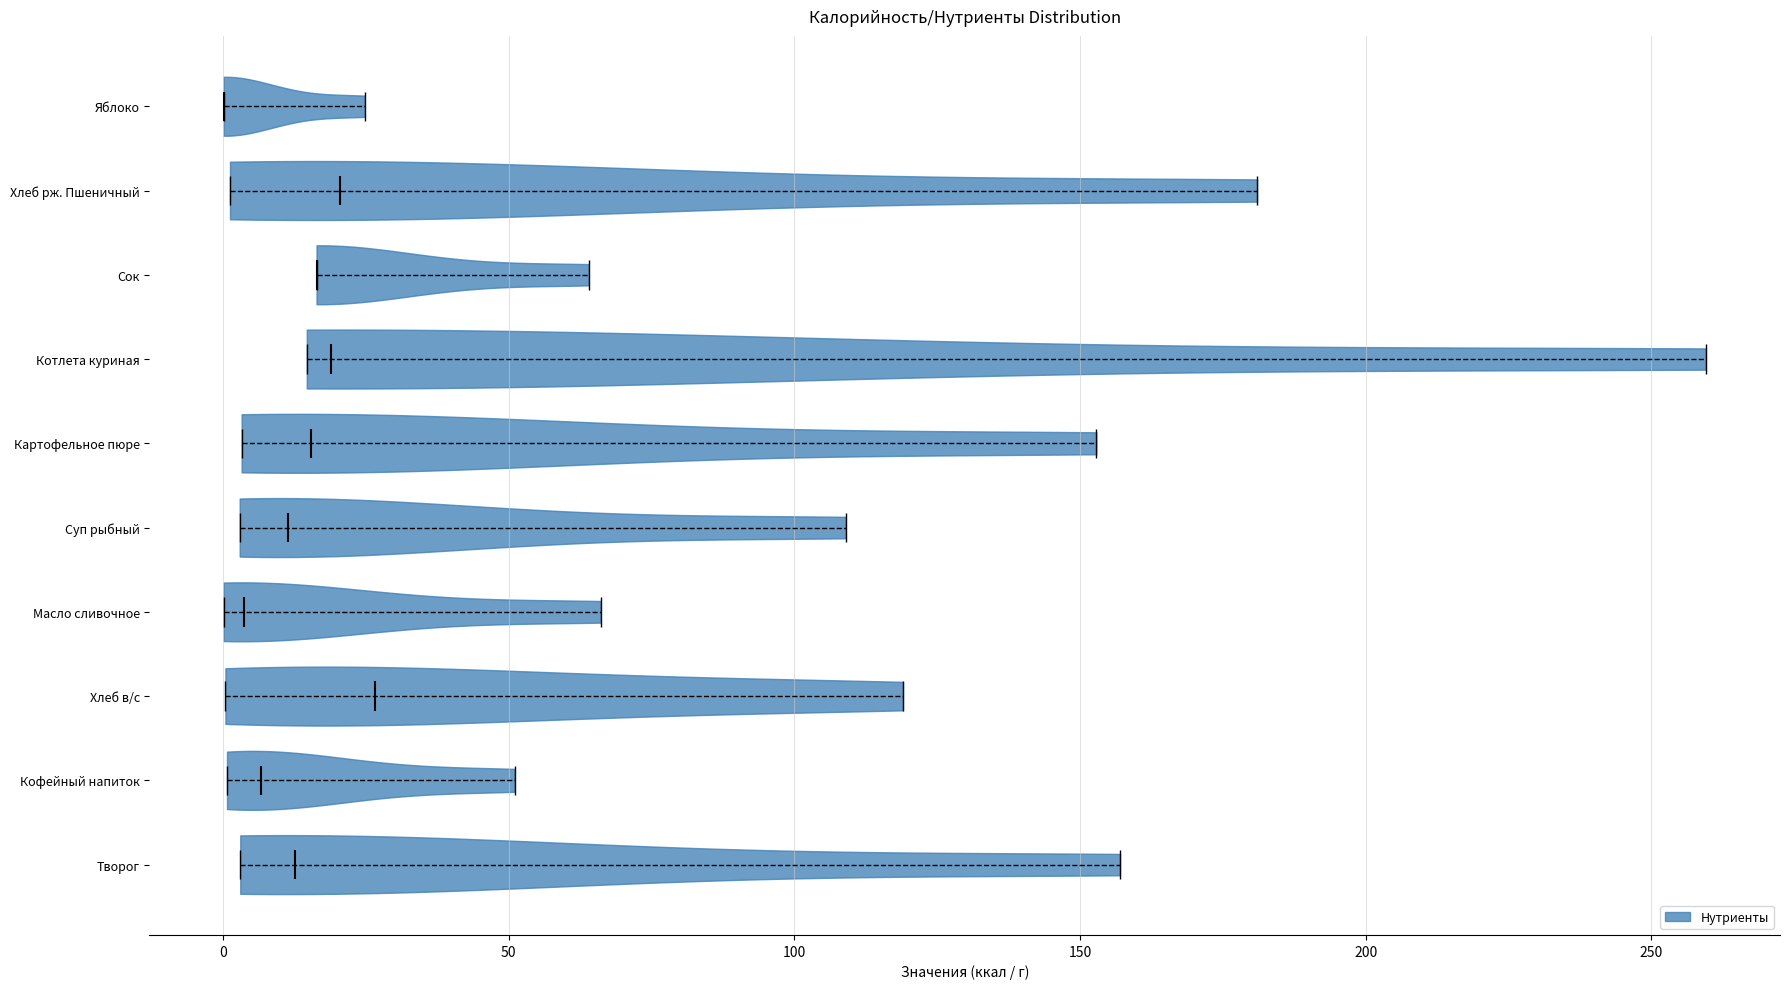

What is the lowest point the violin for Яблоко reaches on the x-axis? The values are not printed on the chart, so give them approximately, as read against the axis.

0